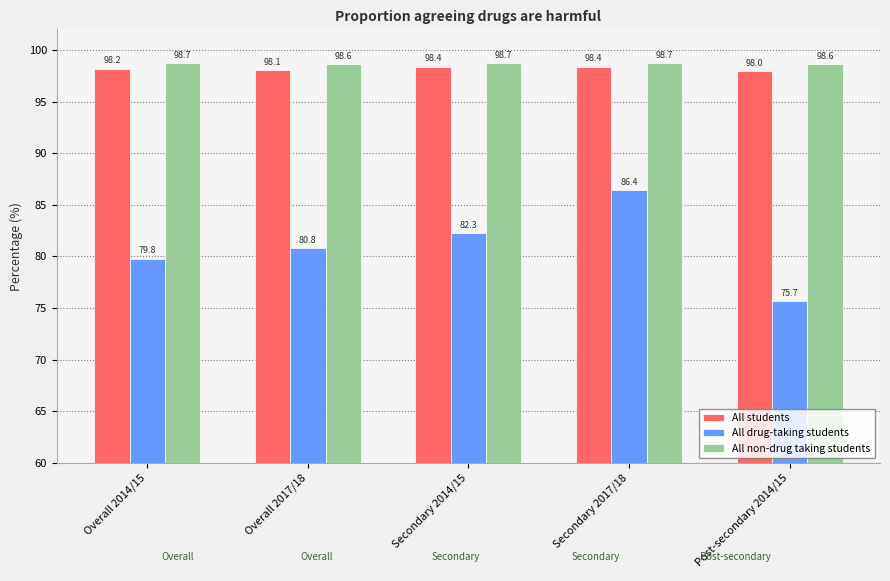

At how many categories does at least one series exceed 85?

5